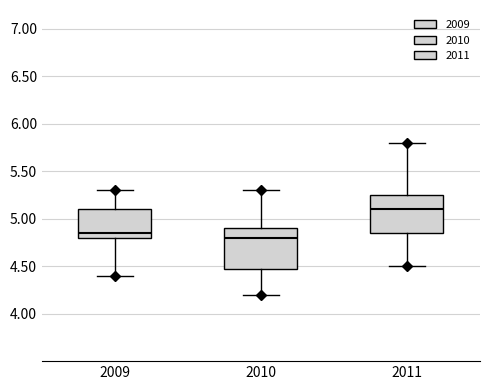

Reading left to right, transcribe this box plot: for each box, give where its median line is, the range the box spans, and where its two whiskers end, as read against the y-axis. The values are not printed on the chart, so give them approximately, as read against the axis.

2009: median 4.85, box 4.80 to 5.10, whiskers 4.40 to 5.30
2010: median 4.80, box 4.50 to 4.90, whiskers 4.20 to 5.30
2011: median 5.10, box 4.85 to 5.25, whiskers 4.50 to 5.80